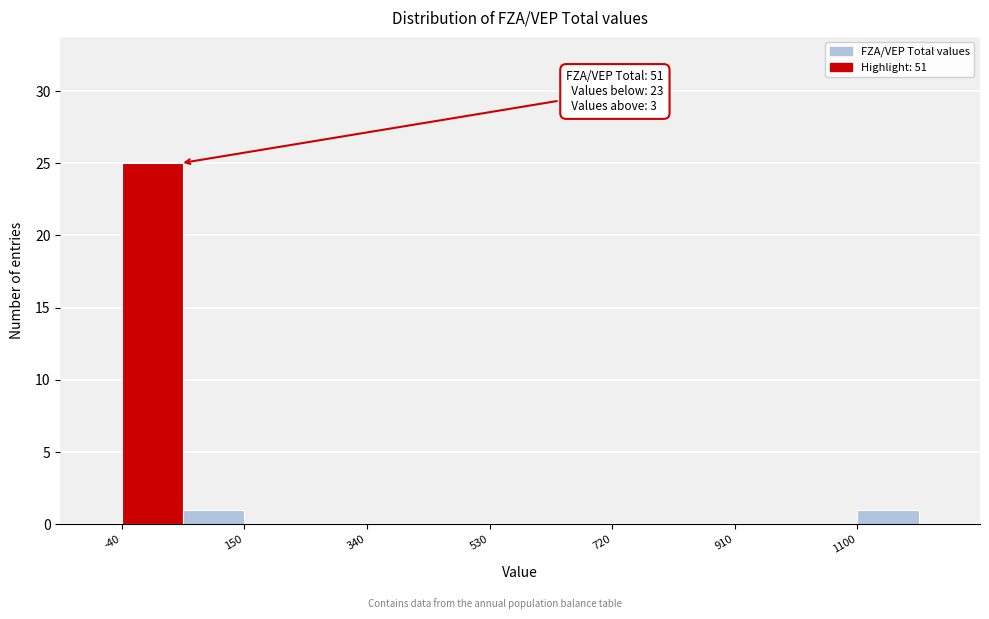

Over which range of the x-axis is the bar tallest?

-40 to 55